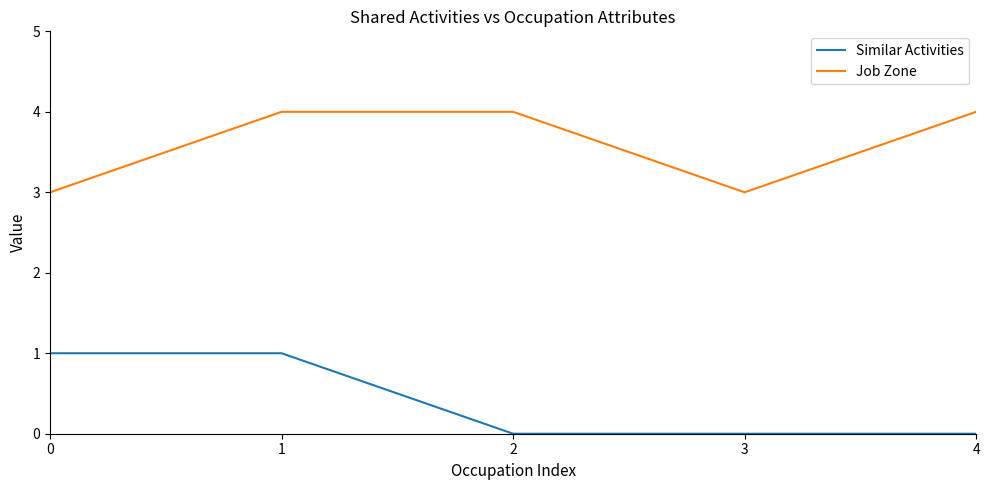

Reading right to left, what are all the values shown in this chart?

Similar Activities: 4=0	3=0	2=0	1=1	0=1
Job Zone: 4=4	3=3	2=4	1=4	0=3